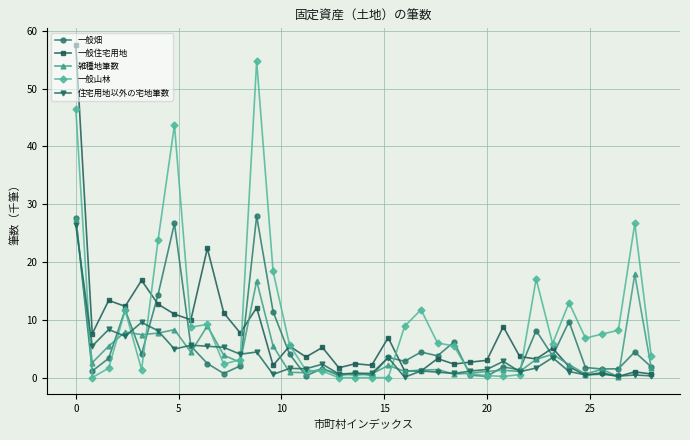

What is the highest value of the 雑種地筆数 series?

27.5